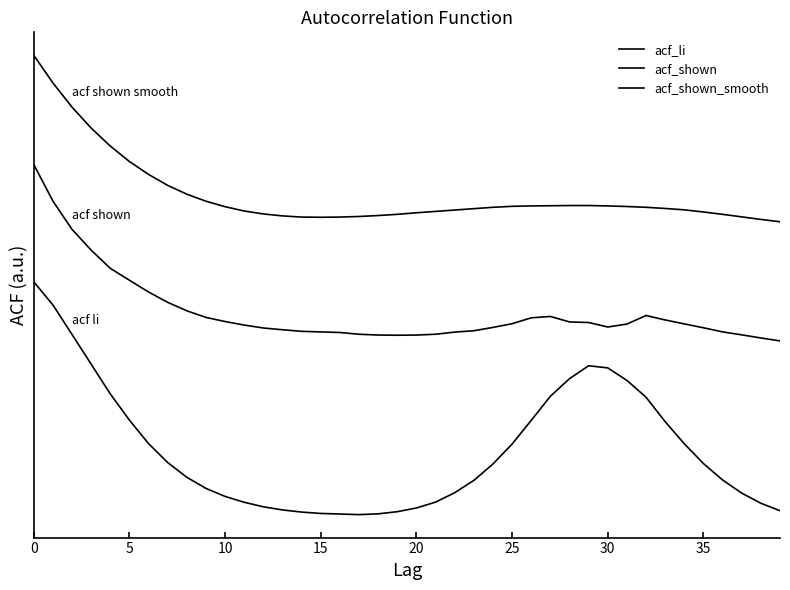

Does the chart display data point markers on the line(s)?

No